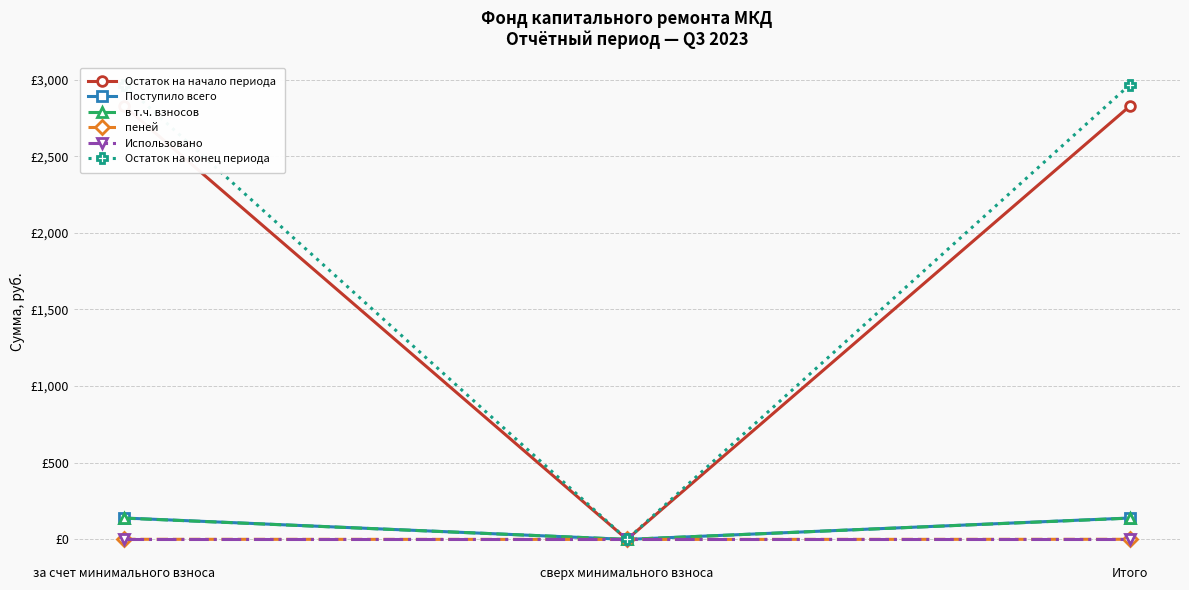

At which category does the chart reach its peak across all series?

за счет минимального взноса